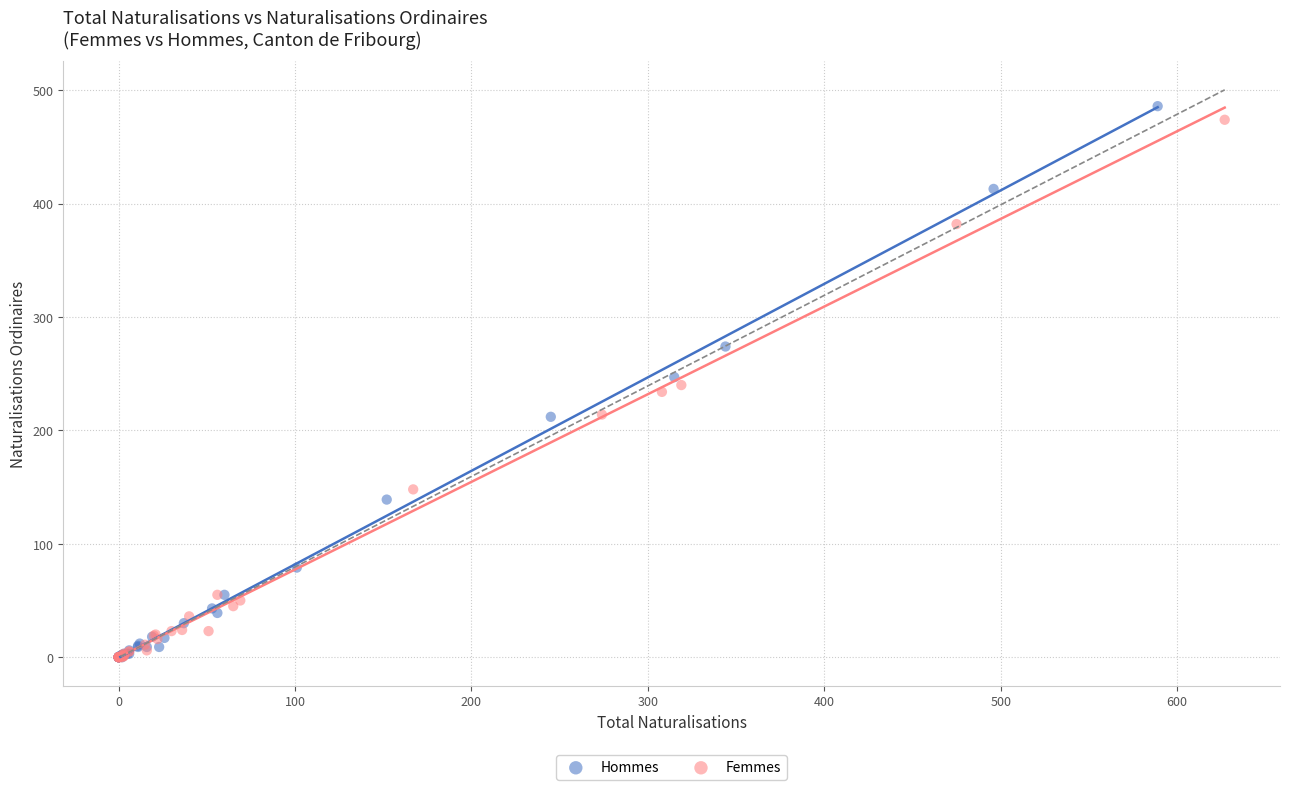

Which series has the widest spread of Y values?

Hommes